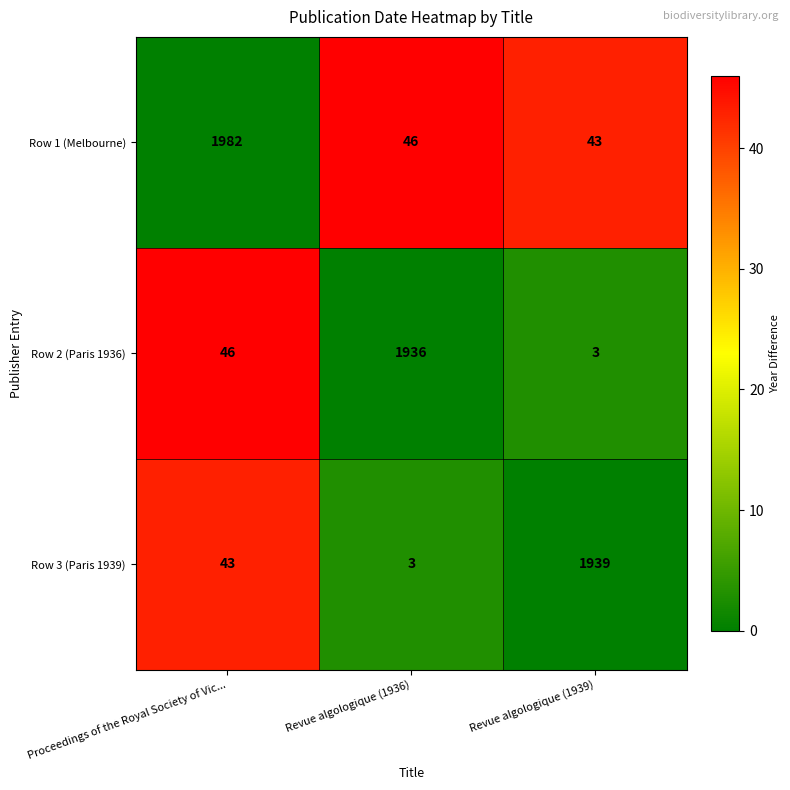

What is the maximum value shown in the chart?

1982